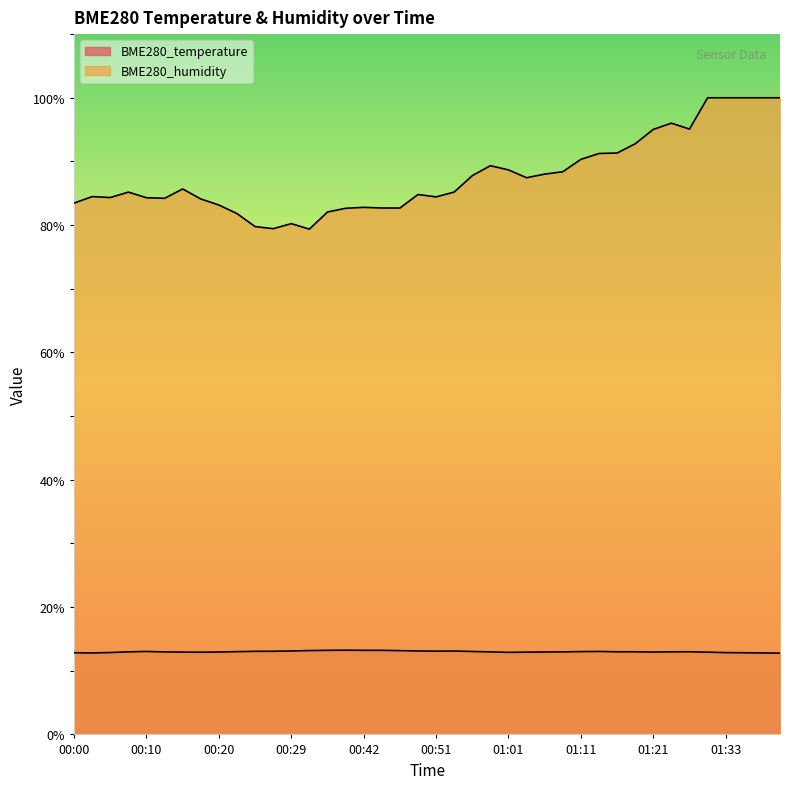

Rank the series by their average value, from highest to lowest.

BME280_humidity, BME280_temperature